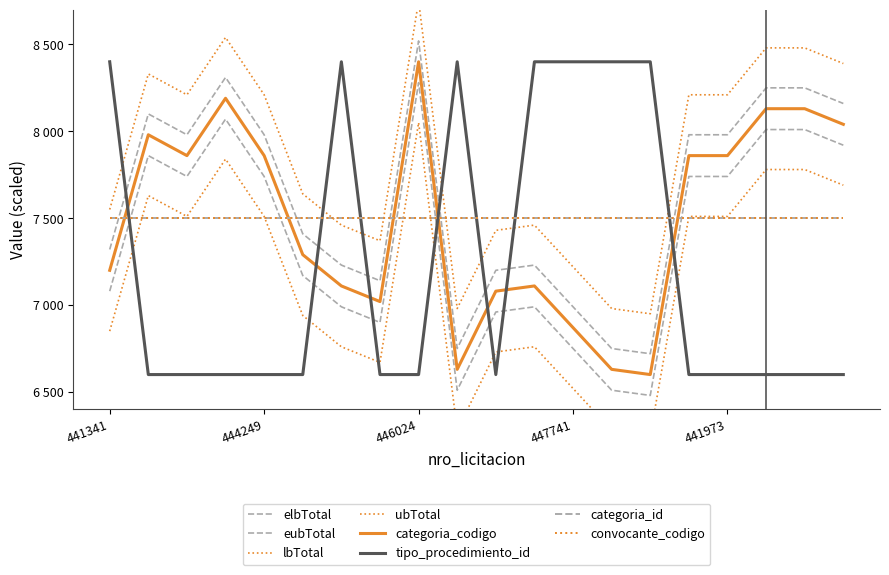

At which label is tipo_procedimiento_id closest to 7500?

441341